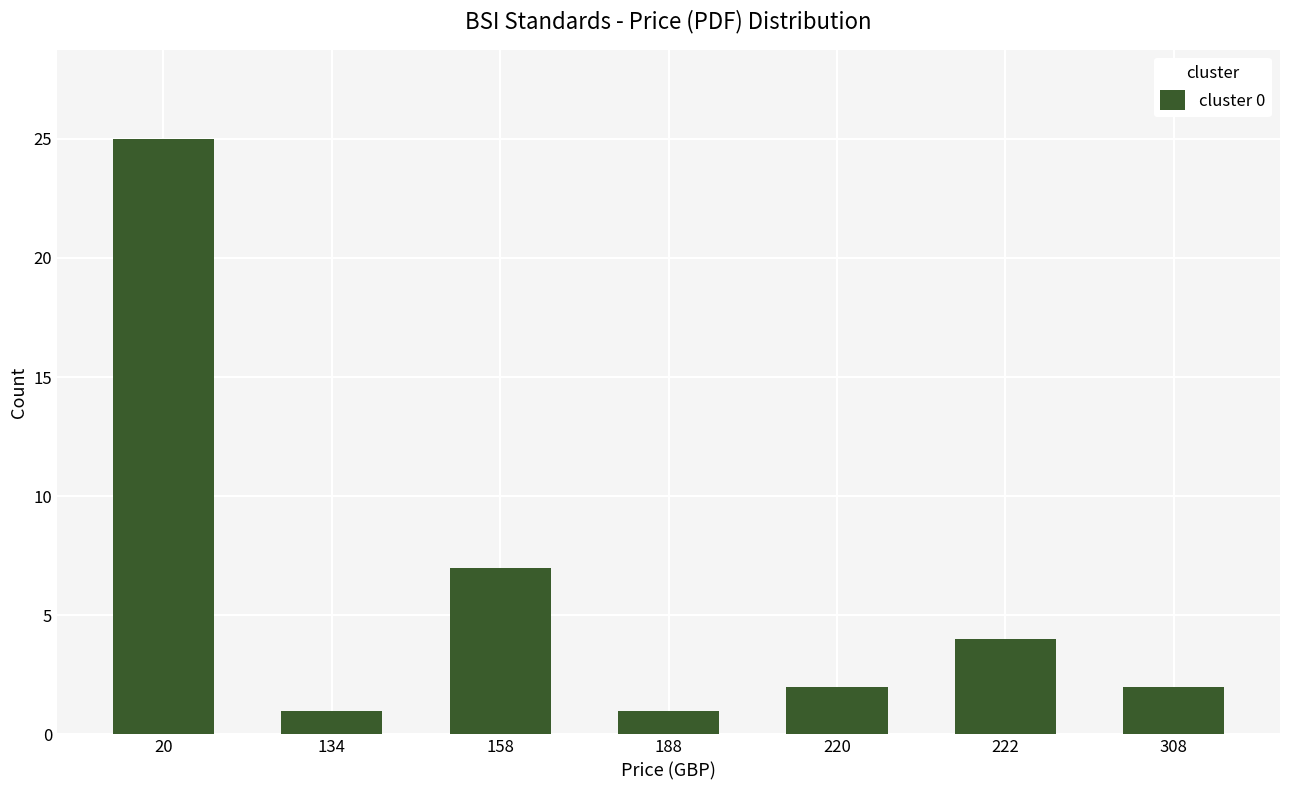

What is the maximum value shown in the chart?

25